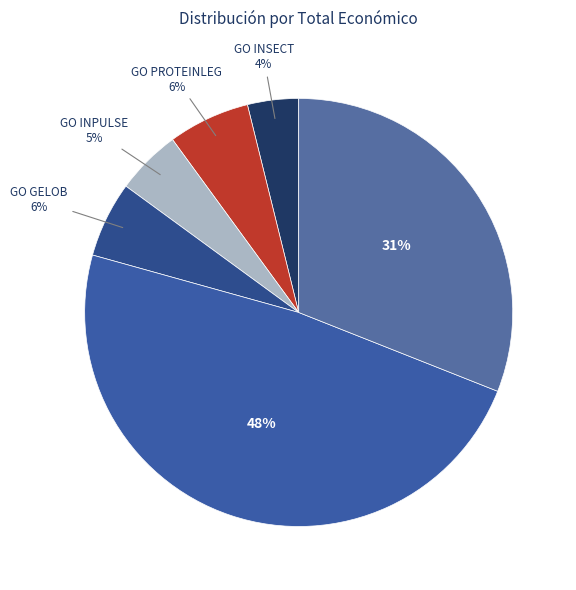

How many segments does this pie chart have?

6